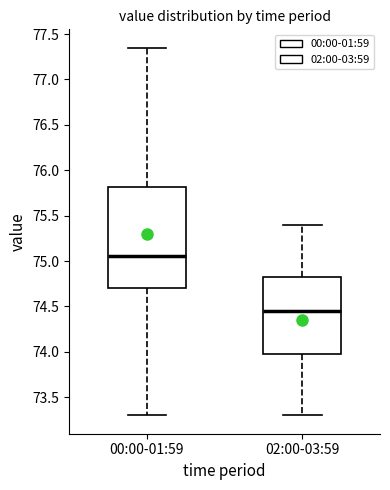

Reading left to right, transcribe this box plot: for each box, give where its median line is, the range the box spans, and where its two whiskers end, as read against the y-axis. The values are not printed on the chart, so give them approximately, as read against the axis.

00:00-01:59: median 75.05, box 74.70 to 75.80, whiskers 73.30 to 77.35
02:00-03:59: median 74.45, box 74.00 to 74.85, whiskers 73.30 to 75.40